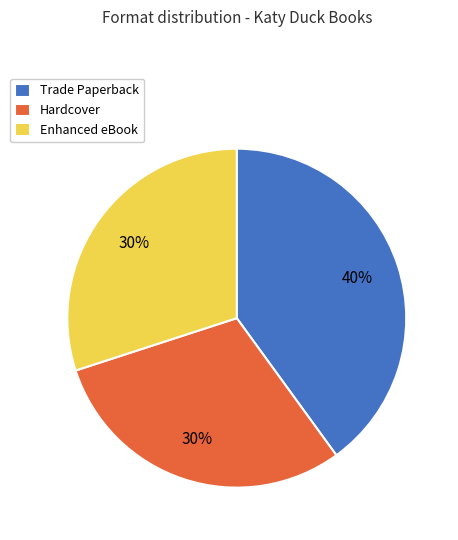

What is the ratio of the value at Hardcover to the value at Enhanced eBook?

1.0